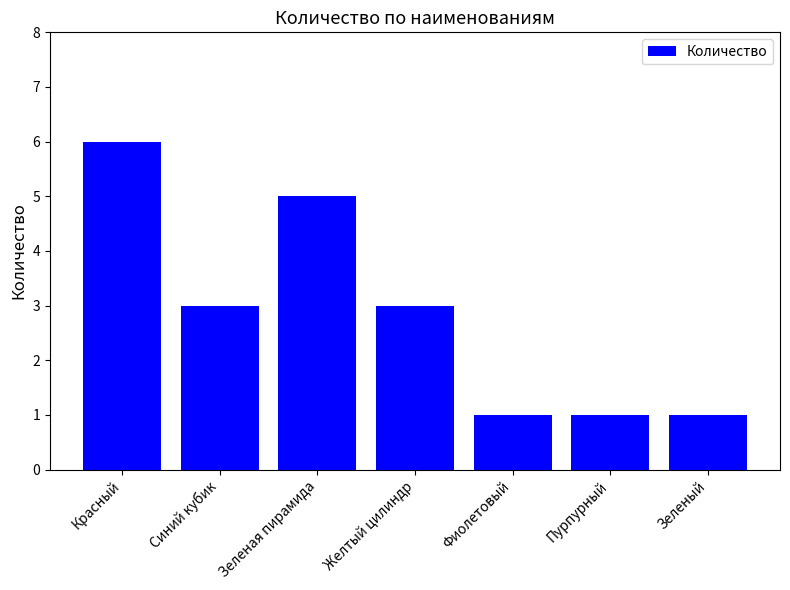

Reading left to right, list all the values displayed in this chart.

Красный=6	Синий кубик=3	Зеленая пирамида=5	Желтый цилиндр=3	Фиолетовый=1	Пурпурный=1	Зеленый=1